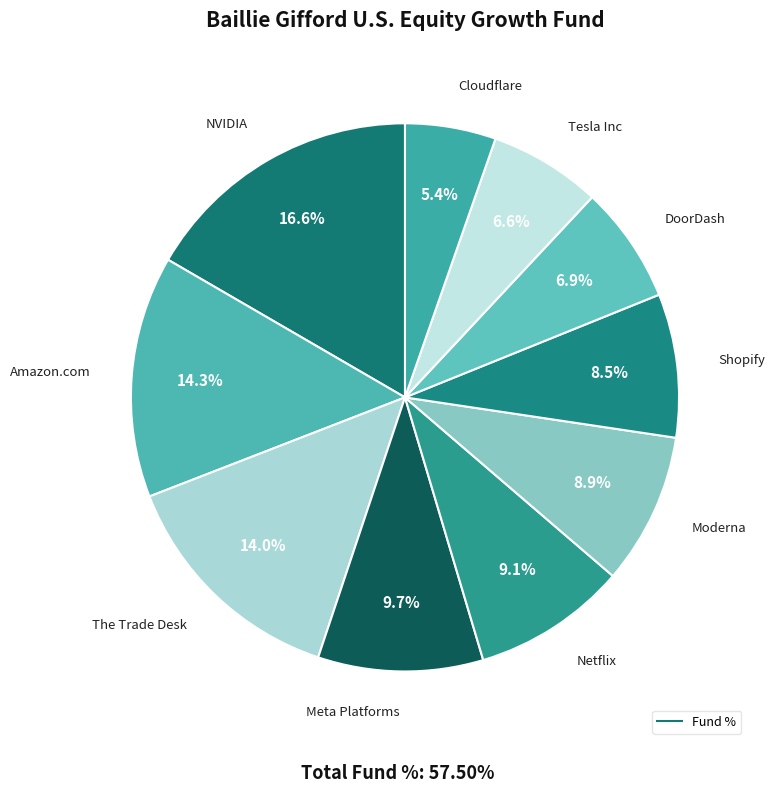

What is the smallest slice in the pie chart?

Cloudflare